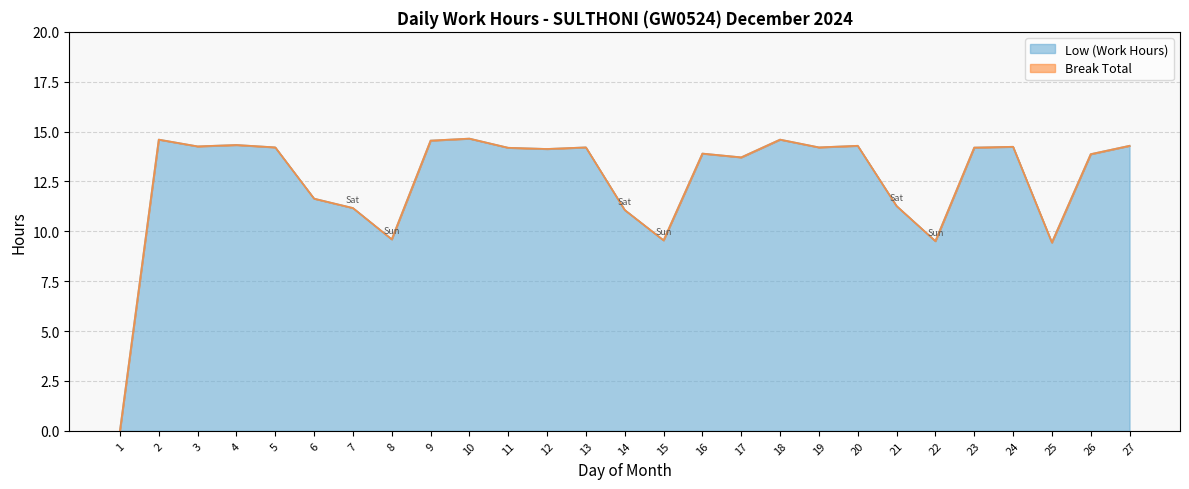

How many categories are shown in the chart?

27